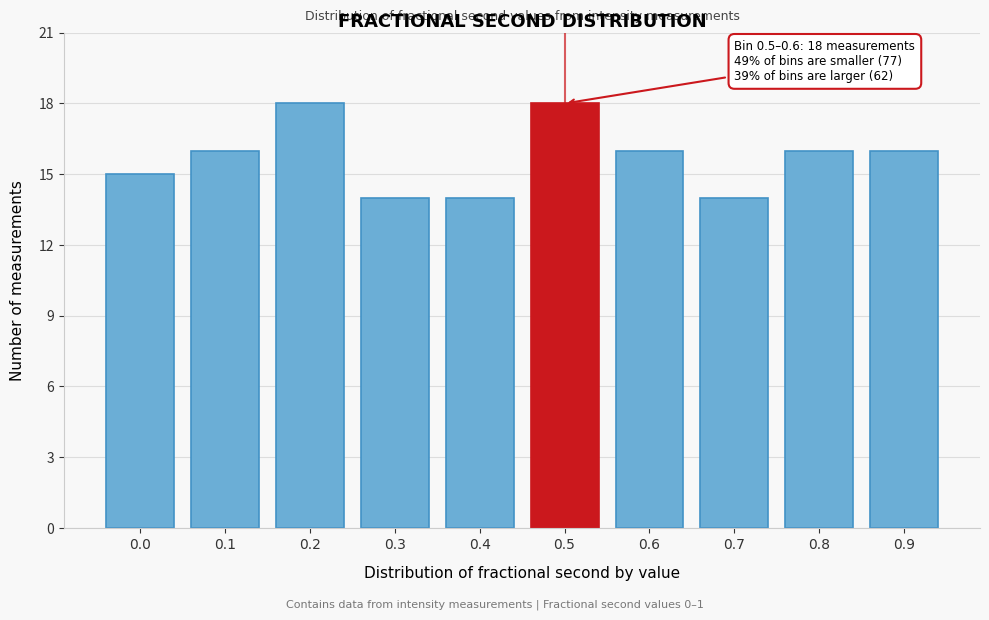

Reading left to right, transcribe all the data shown in this chart.

0.0=15	0.1=16	0.2=18	0.3=14	0.4=14	0.5=18	0.6=16	0.7=14	0.8=16	0.9=16